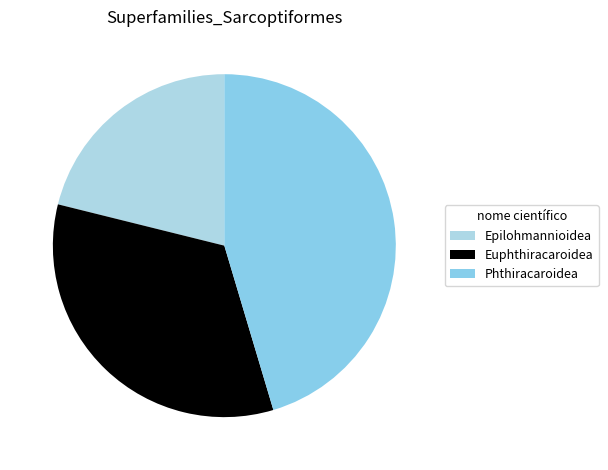

Is the sum of Phthiracaroidea and Epilohmannioidea greater than half?

Yes